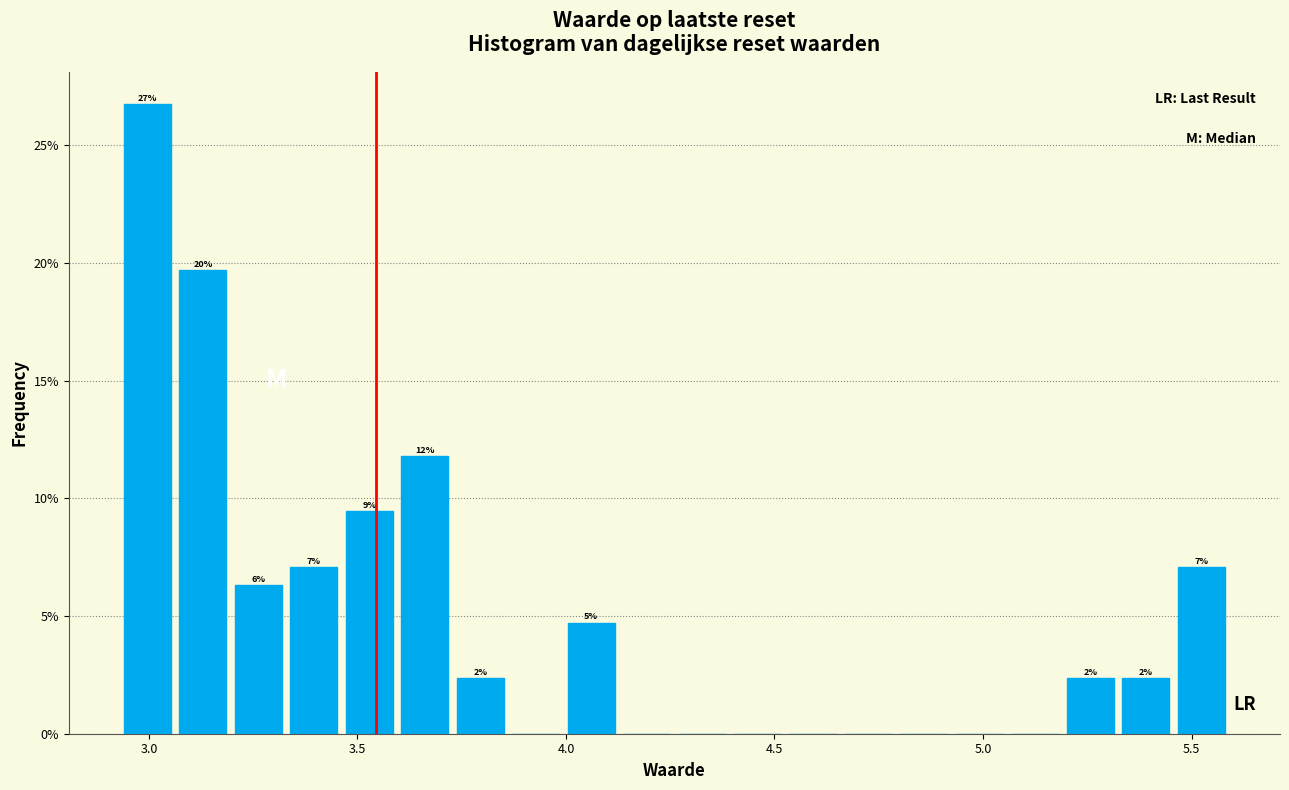

Around what value on the x-axis is the tallest bar? Give the approximate position of its centre, as read against the axis.

3.00